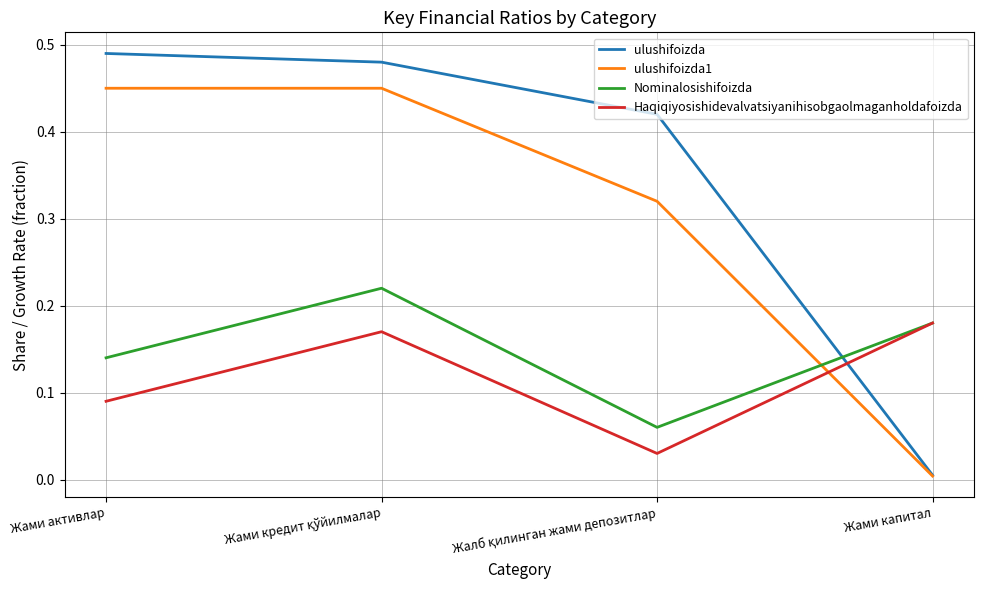

In Nominalosishifoizda, how many points are lower than both neighbors (excluding endpoints)?

1